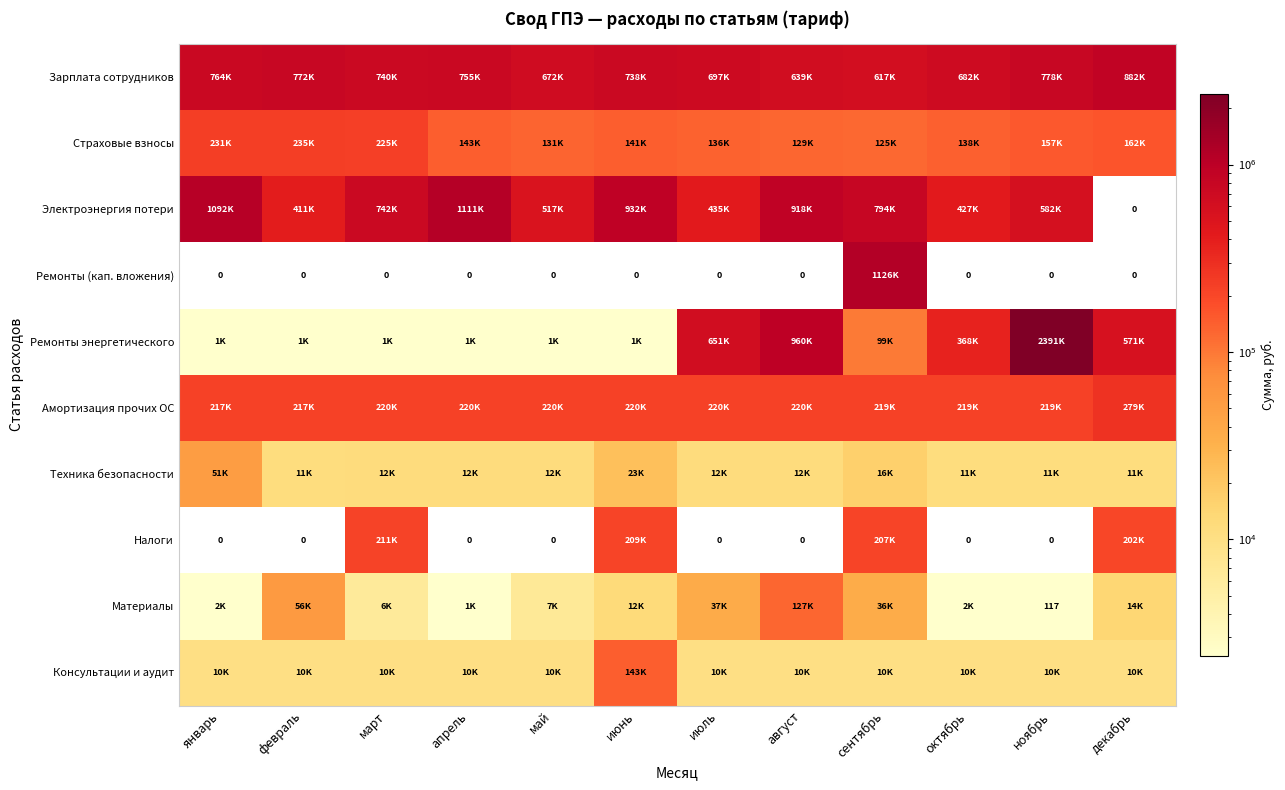

At which label does Ремонты энергетического reach its minimum?

апрель